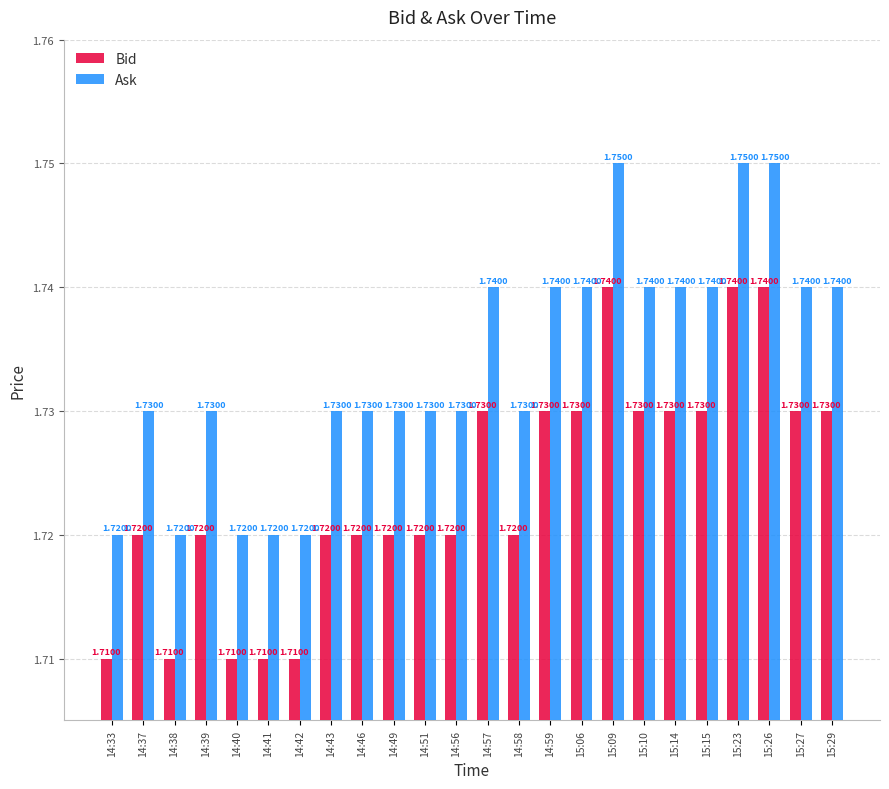

Are the bars horizontal?

No